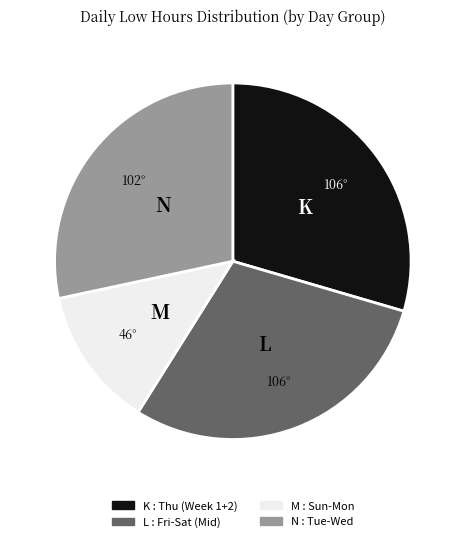

Does any single category account for the majority?

No